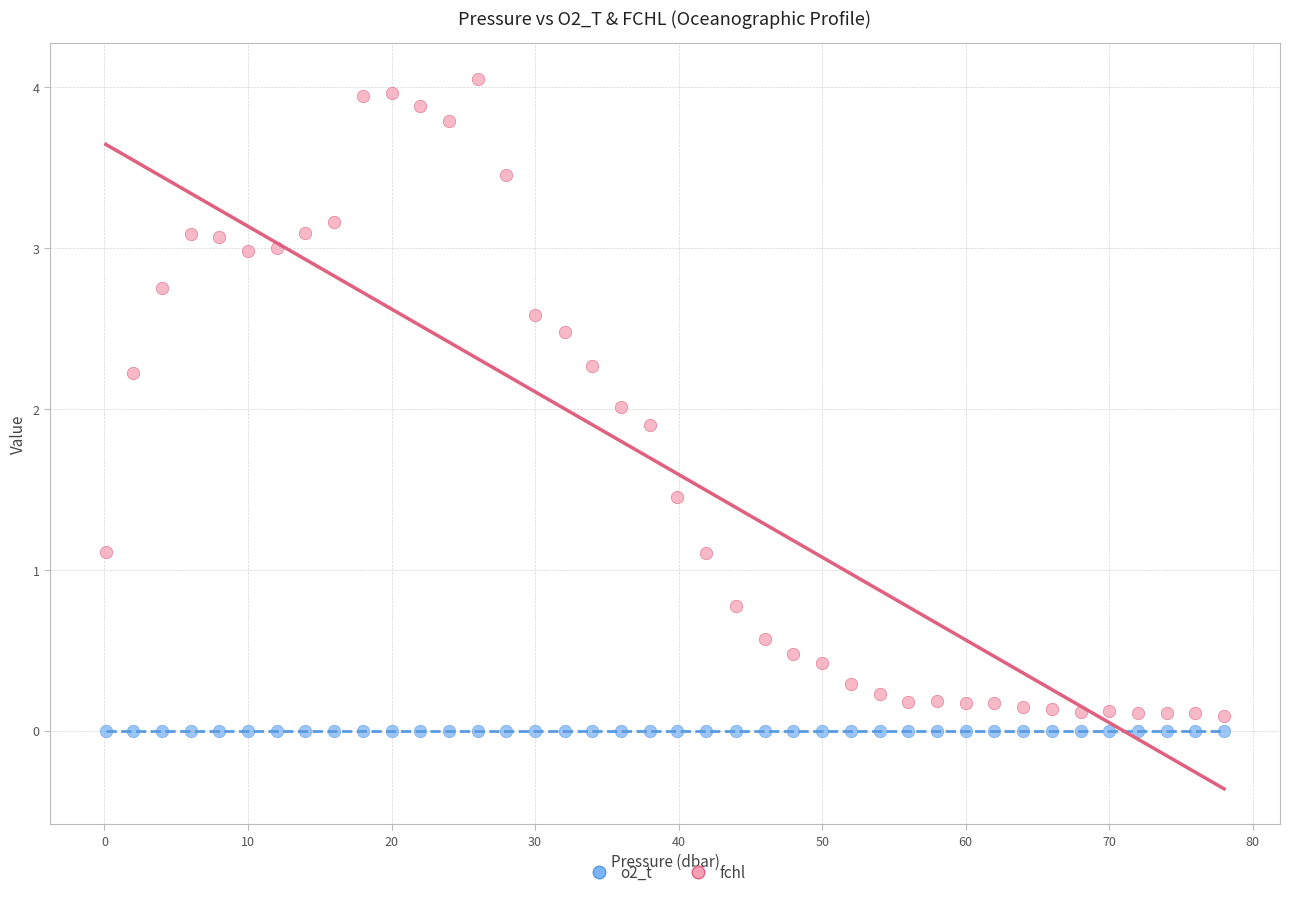

Which series contains the highest Y value?

fchl